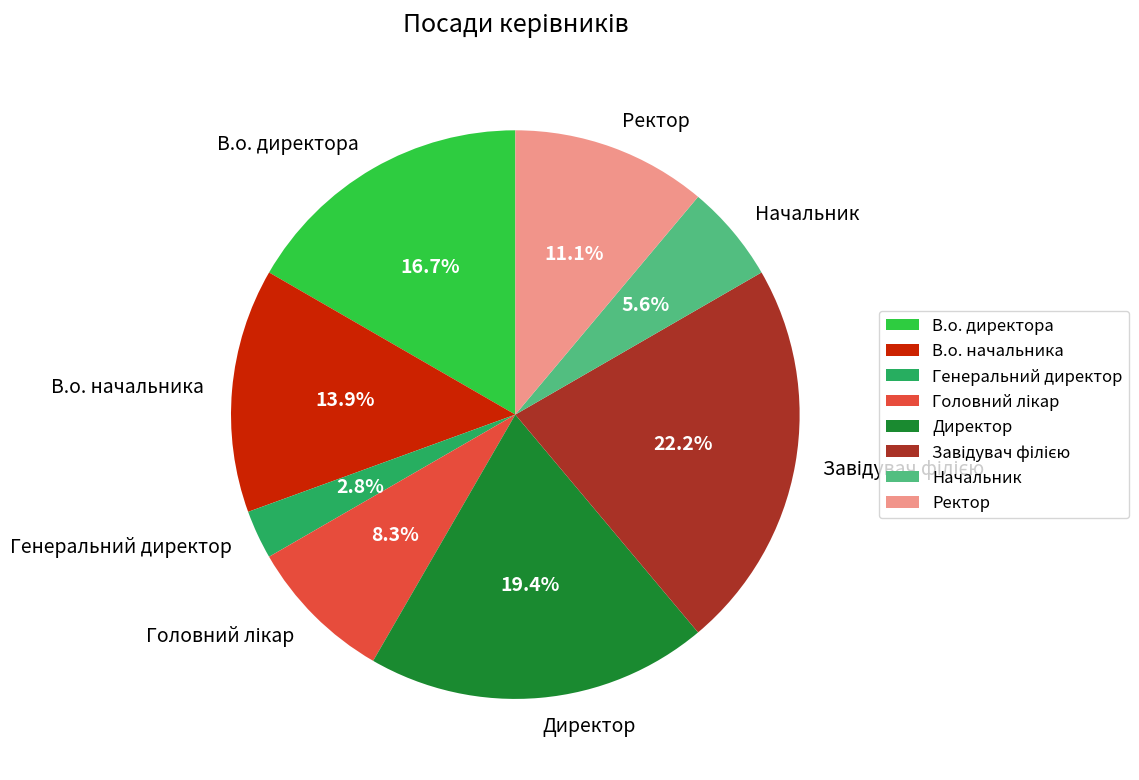

Approximately how many times larger is the value at В.о. директора compared to Начальник?

3.0